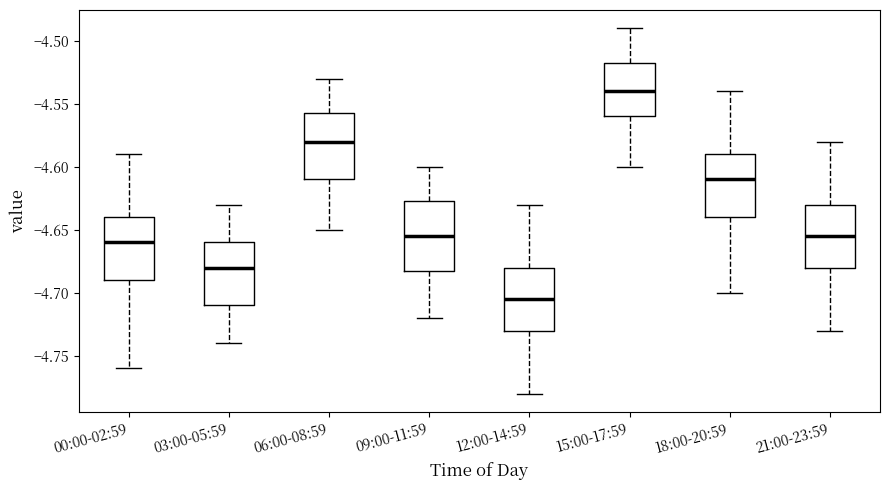

Reading left to right, transcribe this box plot: for each box, give where its median line is, the range the box spans, and where its two whiskers end, as read against the y-axis. The values are not printed on the chart, so give them approximately, as read against the axis.

00:00-02:59: median -4.660, box -4.690 to -4.640, whiskers -4.760 to -4.590
03:00-05:59: median -4.680, box -4.710 to -4.660, whiskers -4.740 to -4.630
06:00-08:59: median -4.580, box -4.610 to -4.555, whiskers -4.650 to -4.530
09:00-11:59: median -4.655, box -4.680 to -4.625, whiskers -4.720 to -4.600
12:00-14:59: median -4.705, box -4.730 to -4.680, whiskers -4.780 to -4.630
15:00-17:59: median -4.540, box -4.560 to -4.515, whiskers -4.600 to -4.490
18:00-20:59: median -4.610, box -4.640 to -4.590, whiskers -4.700 to -4.540
21:00-23:59: median -4.655, box -4.680 to -4.630, whiskers -4.730 to -4.580